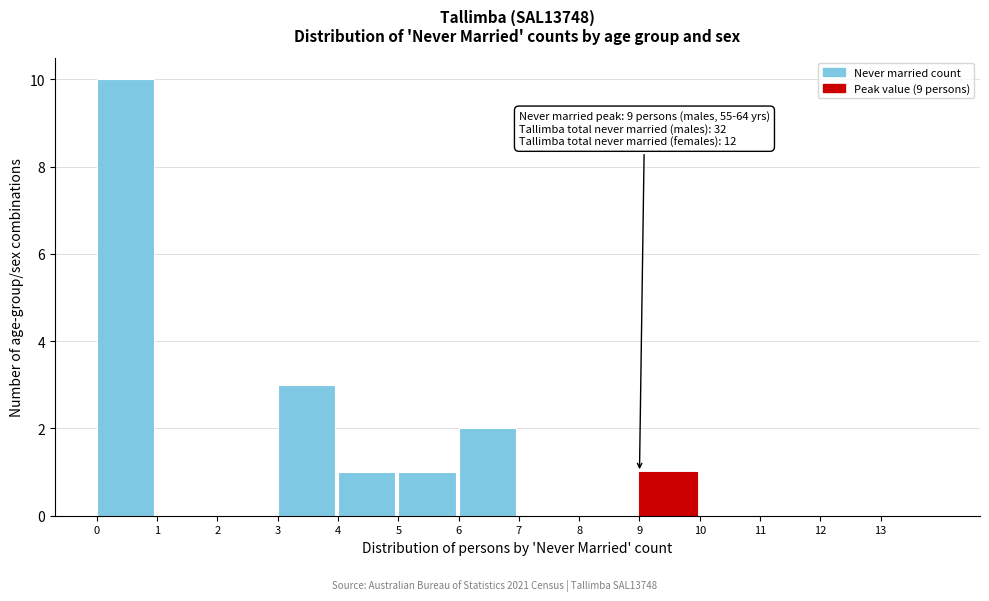

Which range on the x-axis has the tallest bar?

0 to 1